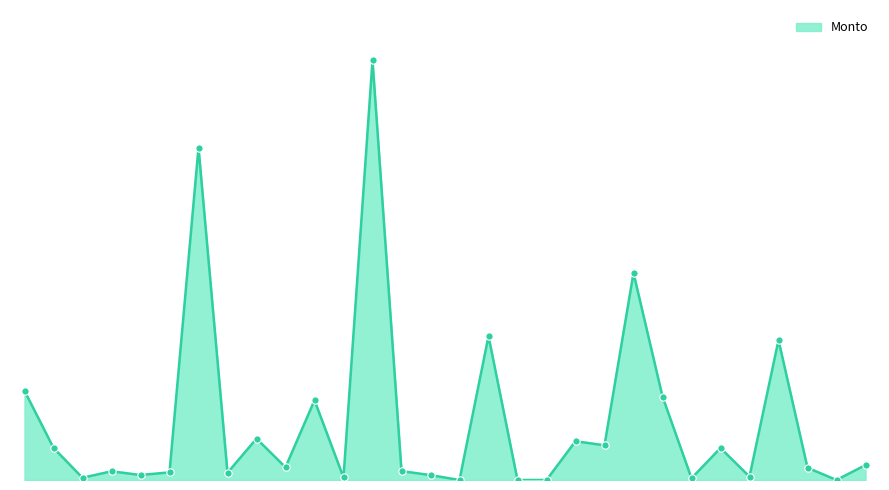

Does the chart have visible grid lines?

No